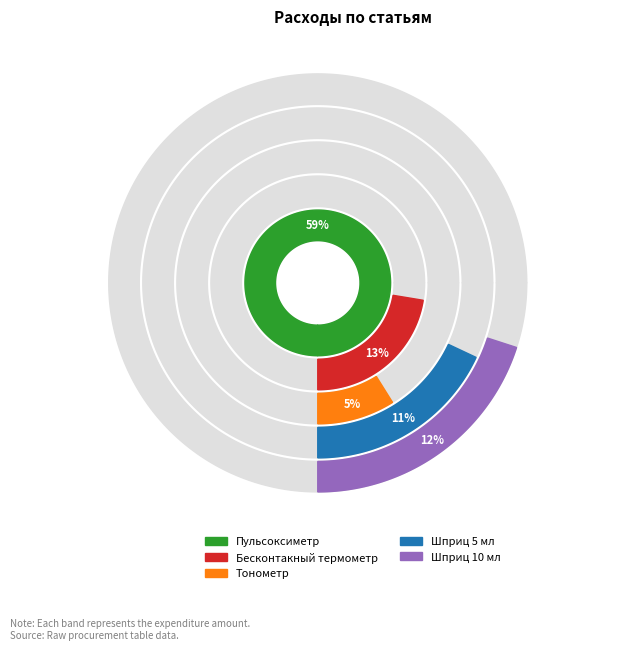

Reading left to right, extract all data points from this chart.

500000	112000	44500	90000	100000